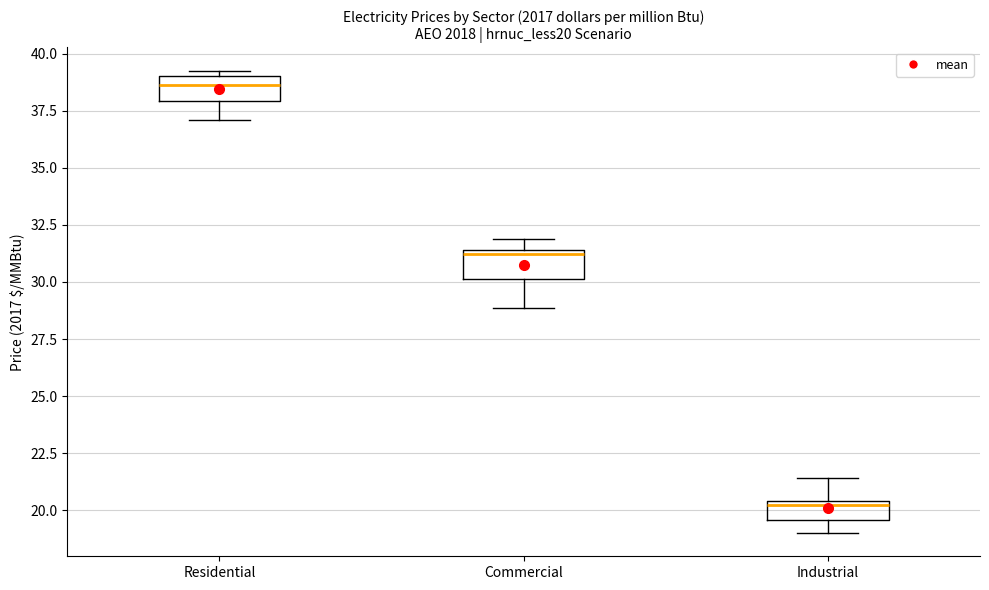

Where is the upper edge of the box for Industrial on the y-axis? The values are not printed on the chart, so give them approximately, as read against the axis.

20.5